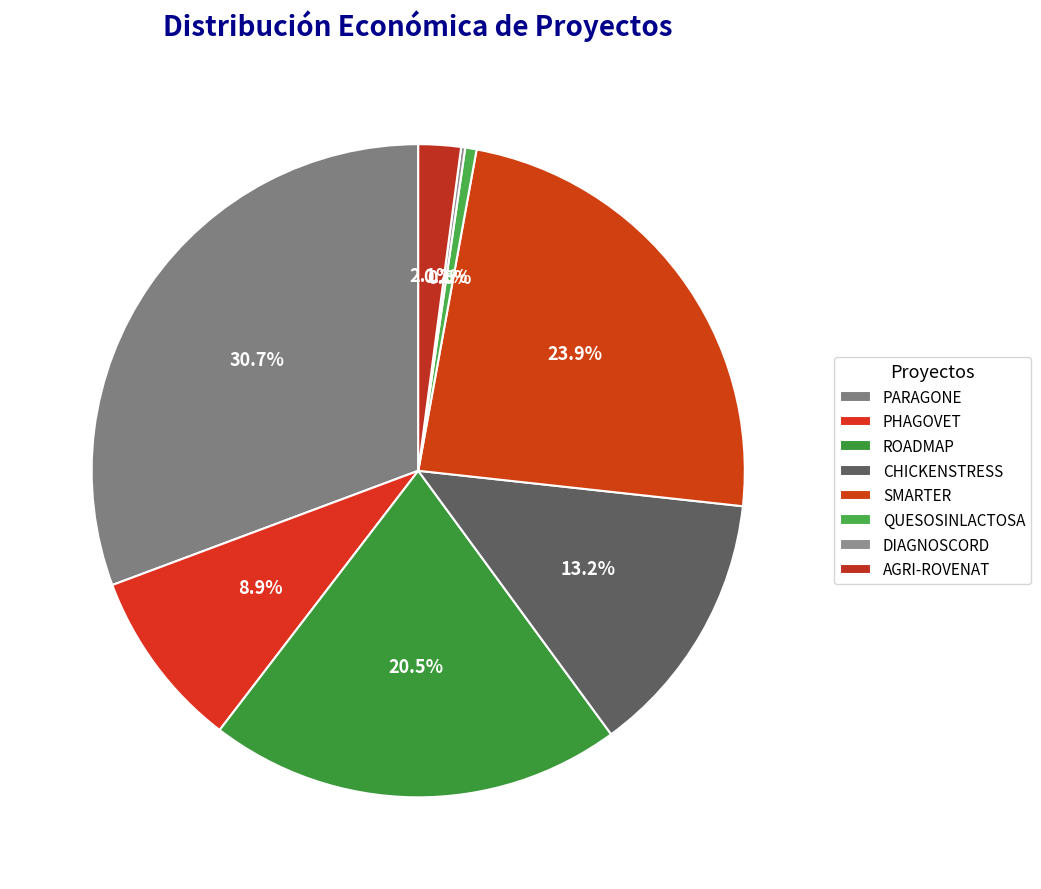

Between PARAGONE and DIAGNOSCORD, which is larger?

PARAGONE